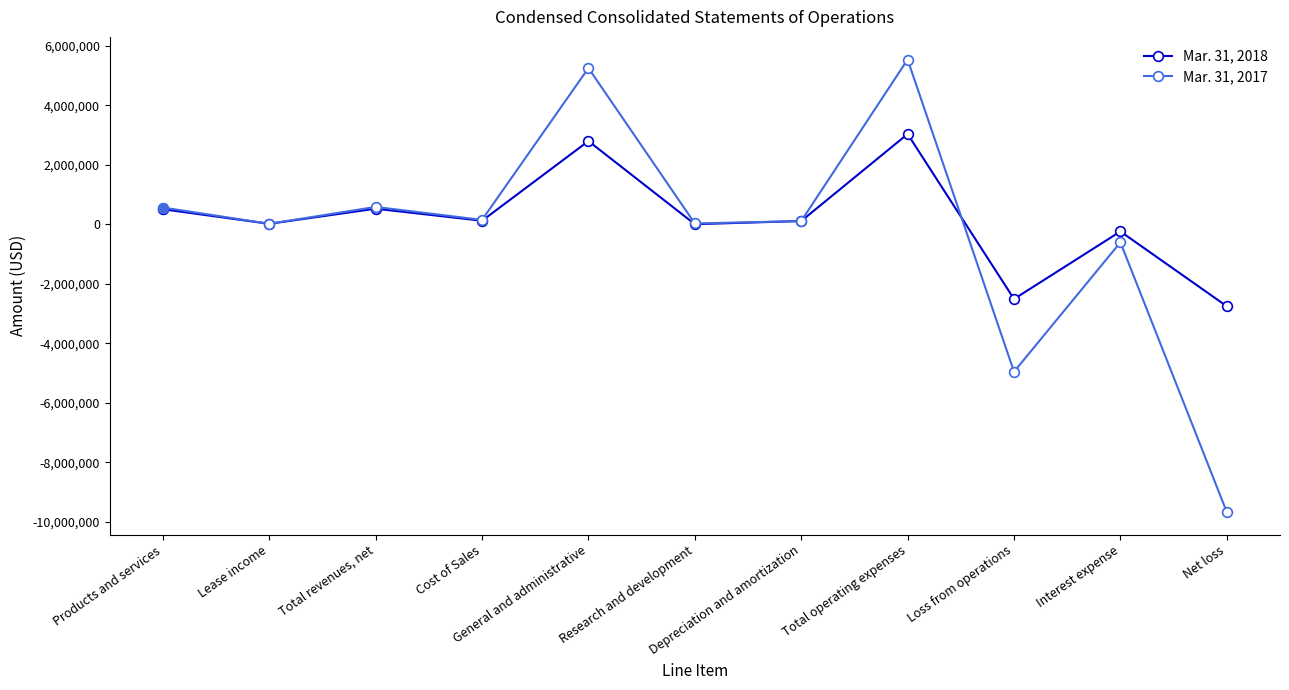

True or false: Mar. 31, 2018 and Mar. 31, 2017 cross at least once.

True